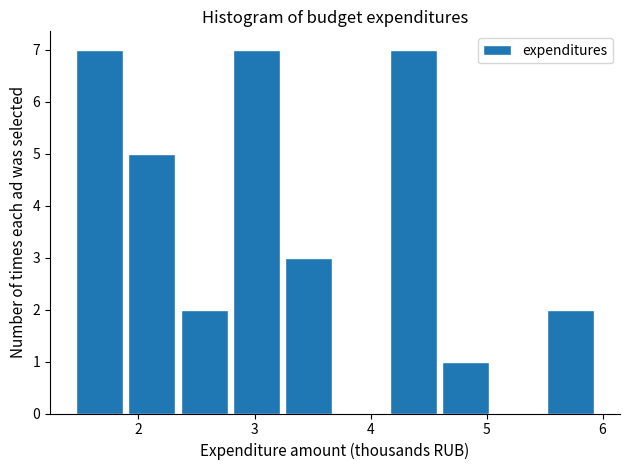

How tall is the bar that spans 2.4 to 2.8 on the x-axis? Neither the bar edges nor the heights are printed on the chart, so give them approximately, as read against the axes.

2